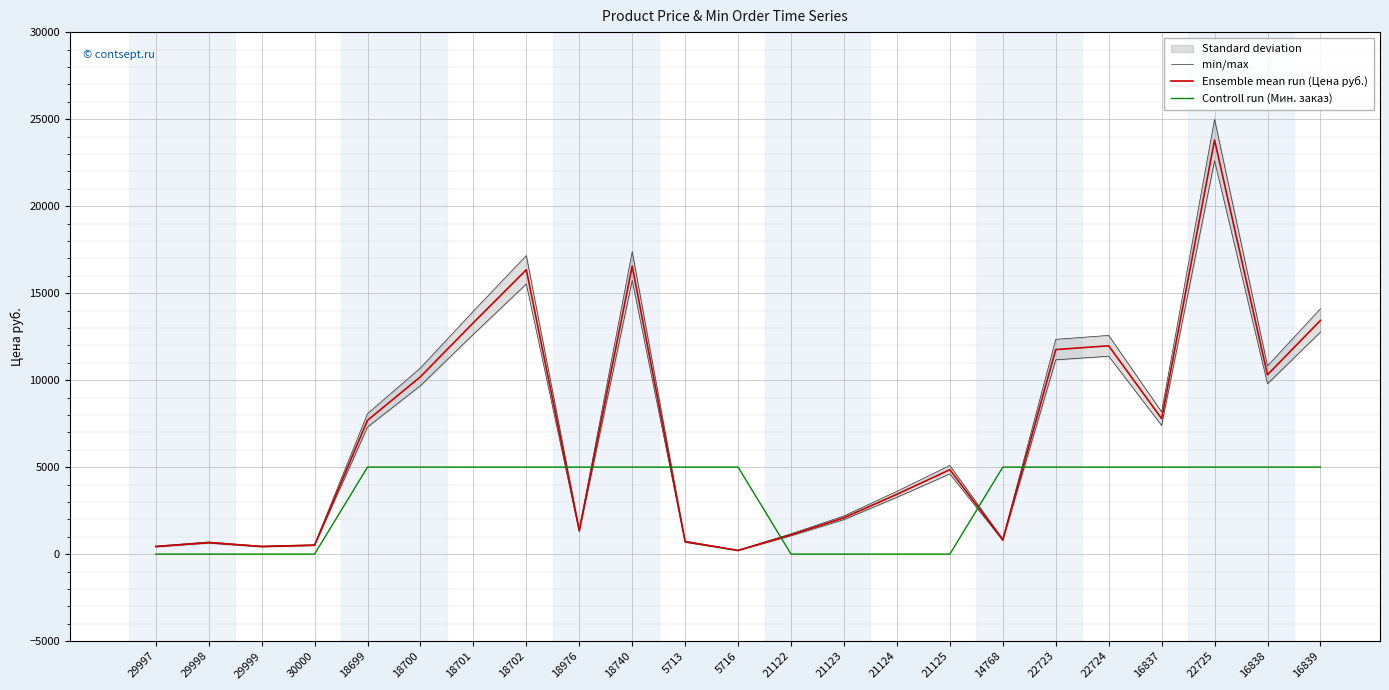

True or false: min/max has more than 0 points higher than both neighbors.

True